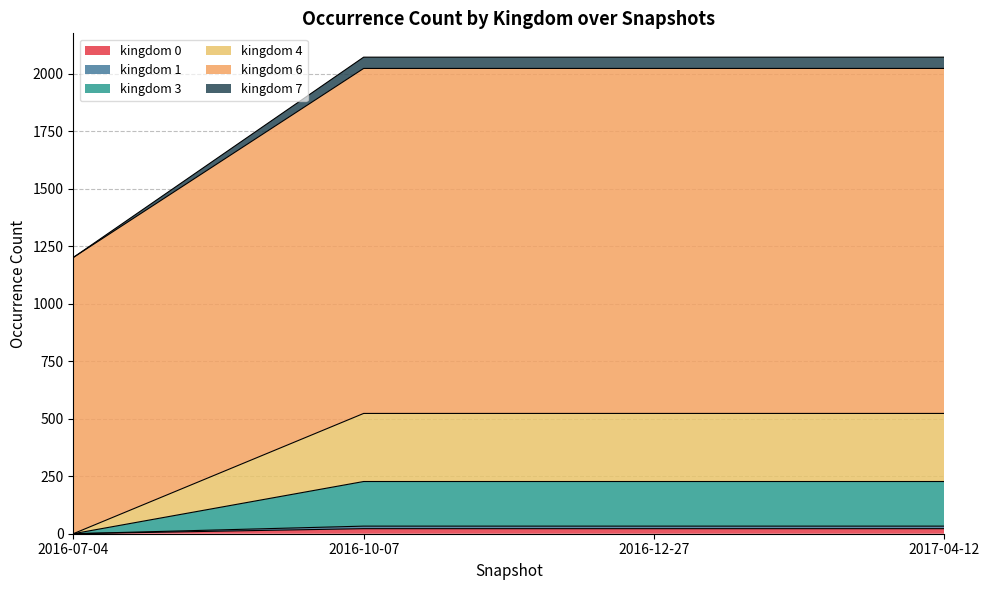

What is the minimum value shown in the chart?

11